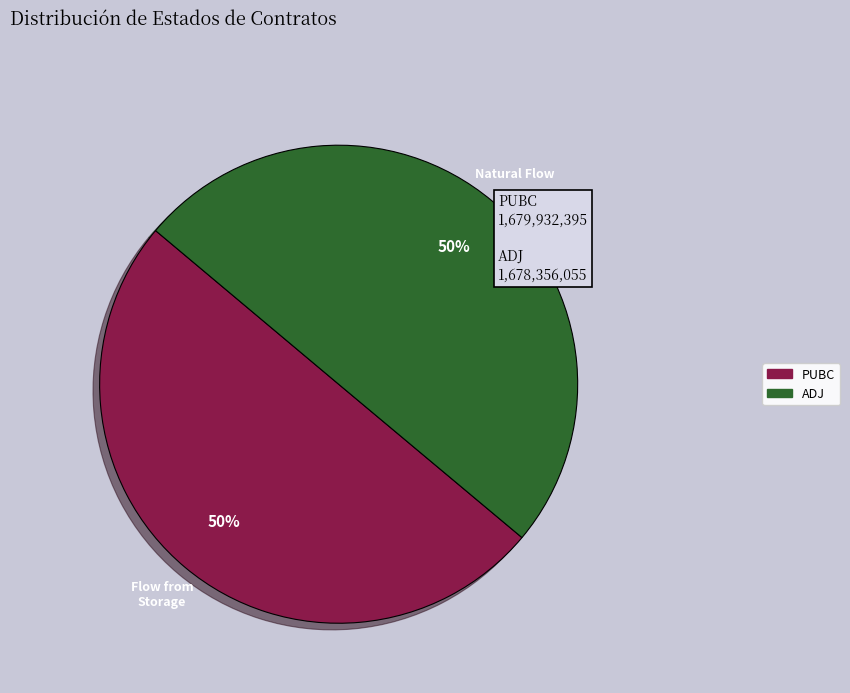

Approximately how many times larger is the value at ADJ compared to PUBC?

1.0